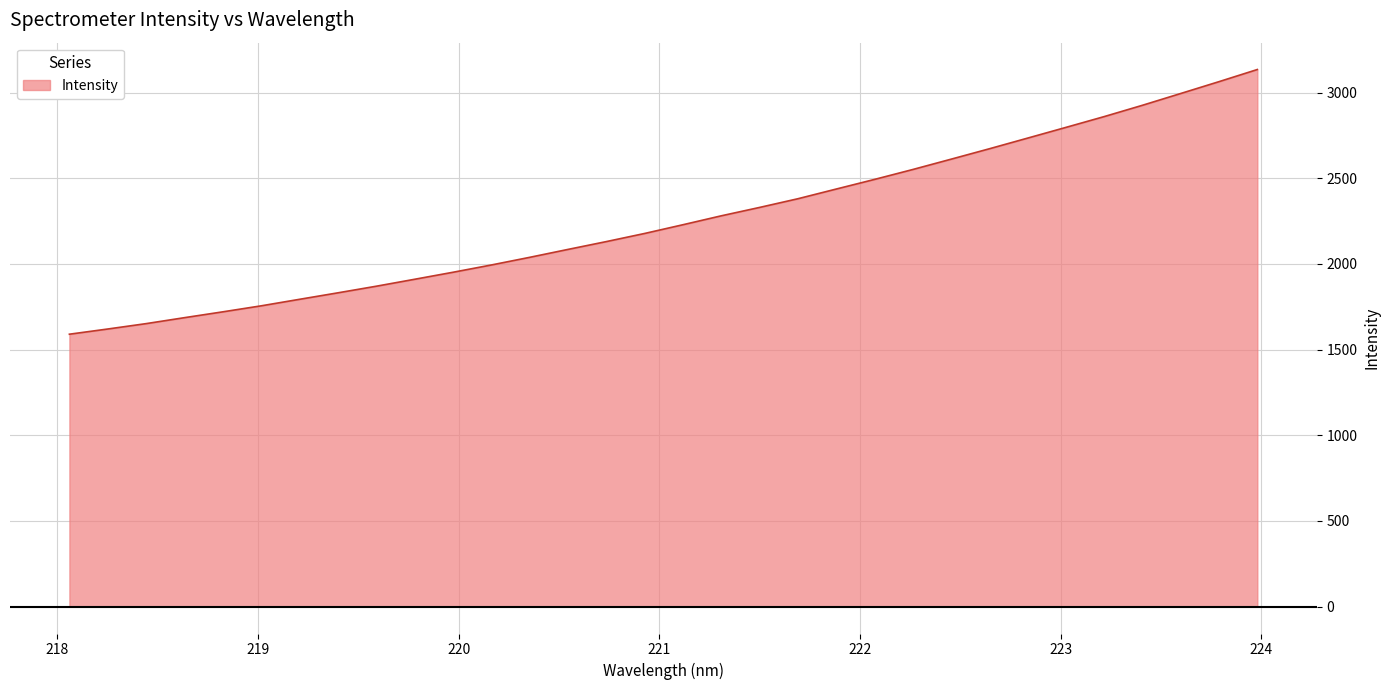

What is the difference between the maximum and minimum values?

1544.8